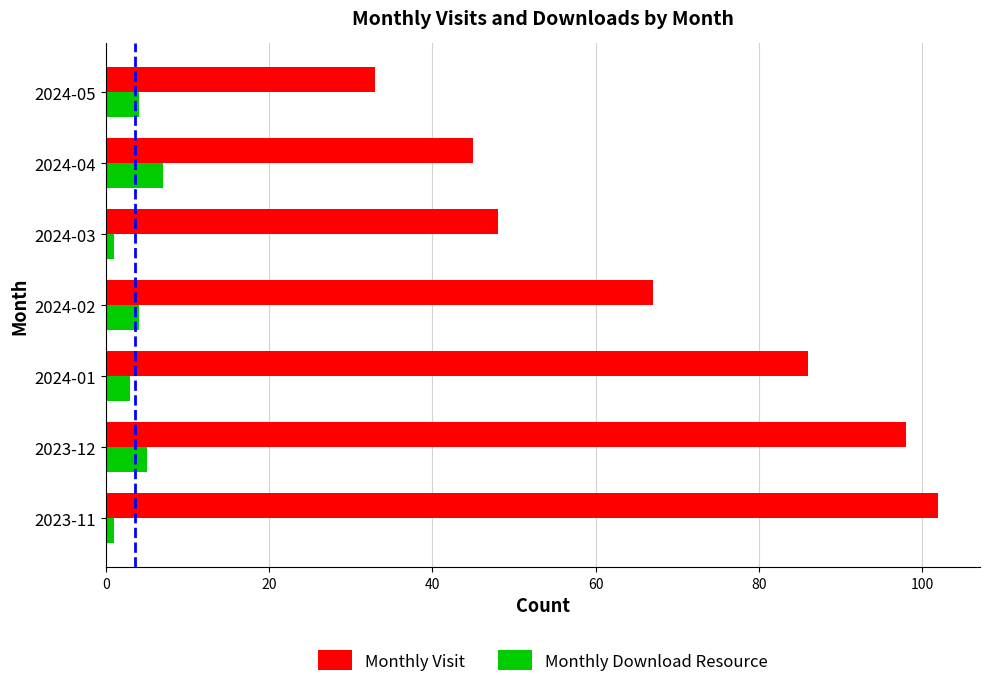

Is it true that Monthly Visit equals 48 at 2024-03?

True